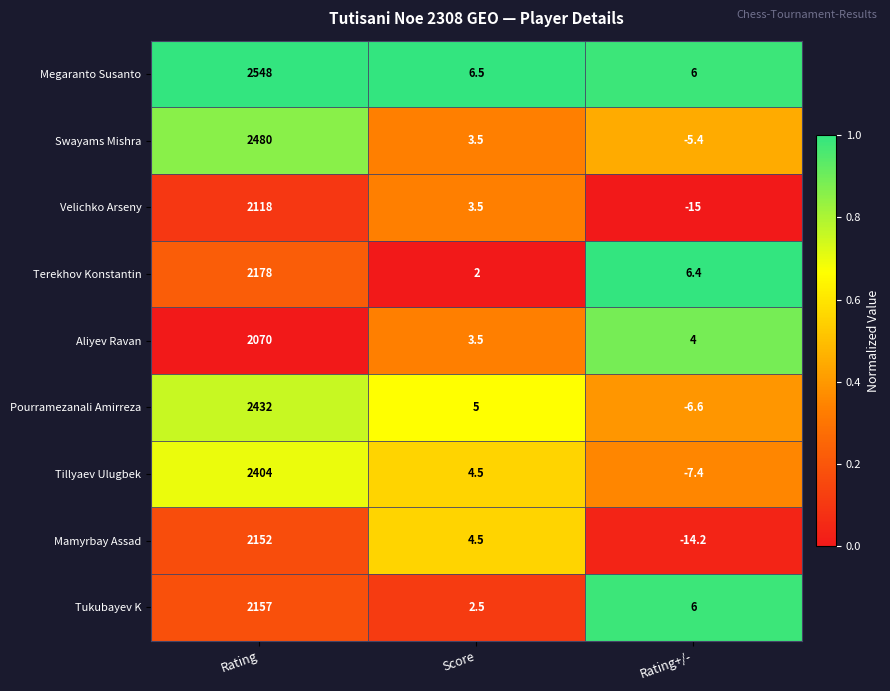

Reading left to right, list all the values displayed in this chart.

Megaranto Susanto: 2548.0	6.5	6.0
Swayams Mishra: 2480.0	3.5	-5.4
Velichko Arseny: 2118.0	3.5	-15.0
Terekhov Konstantin: 2178.0	2.0	6.4
Aliyev Ravan: 2070.0	3.5	4.0
Pourramezanali Amirreza: 2432.0	5.0	-6.6
Tillyaev Ulugbek: 2404.0	4.5	-7.4
Mamyrbay Assad: 2152.0	4.5	-14.2
Tukubayev K: 2157.0	2.5	6.0